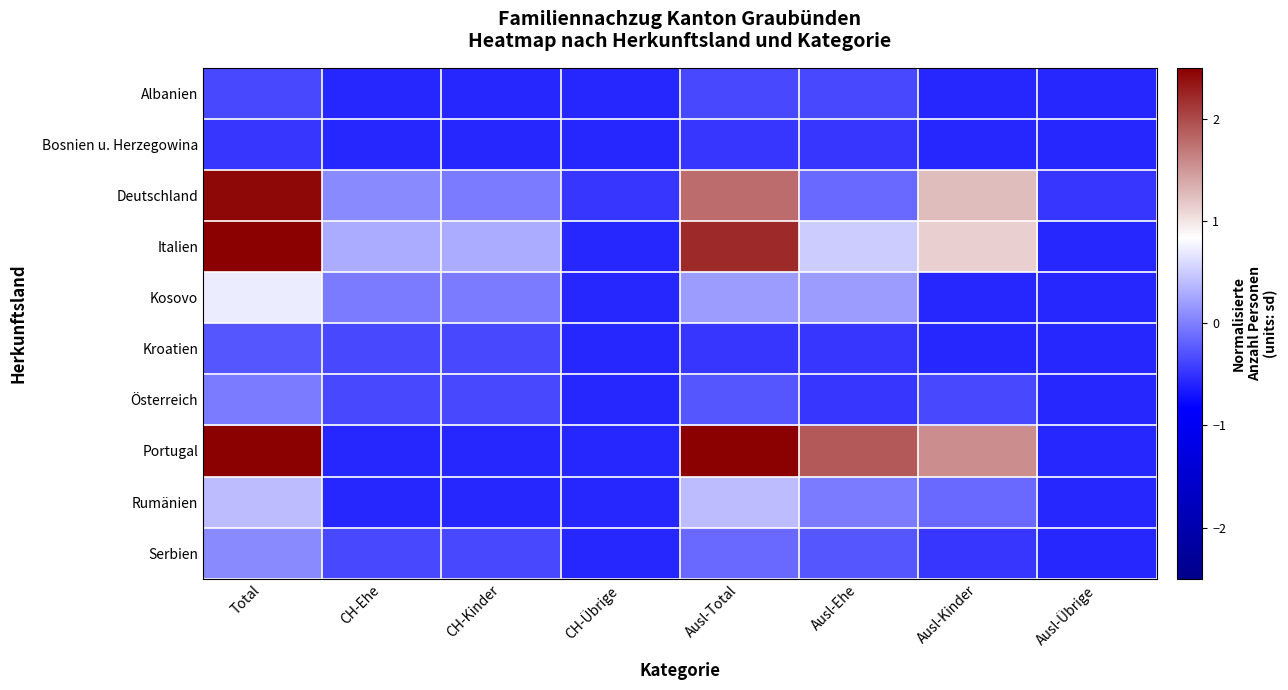

What is the minimum value shown in the chart?

-0.6